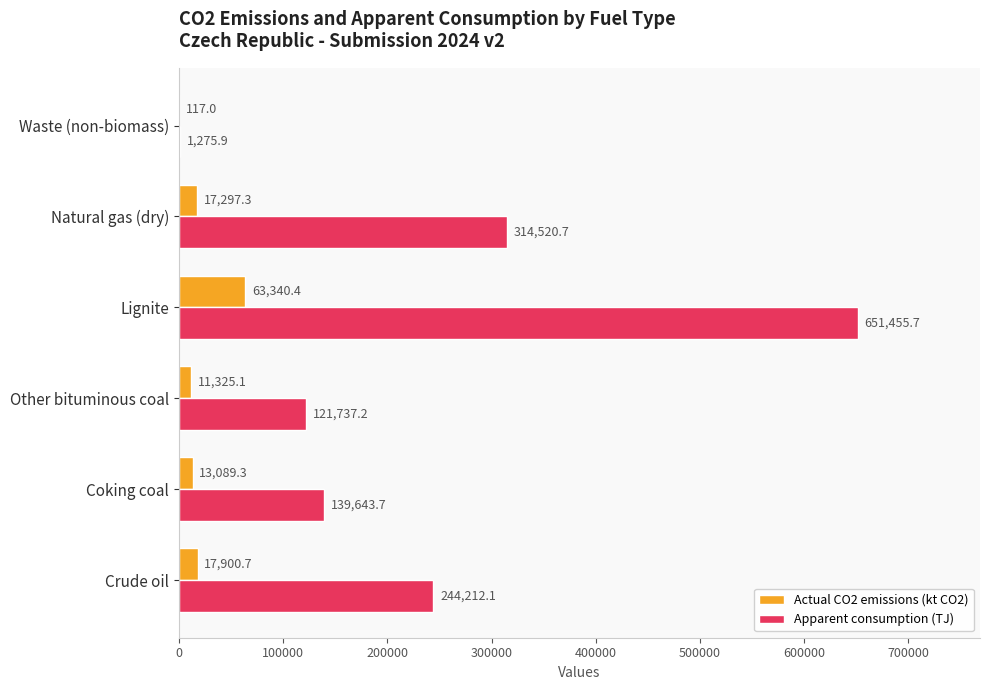

What is the sum of all Actual CO2 emissions (kt CO2) values?

123069.8